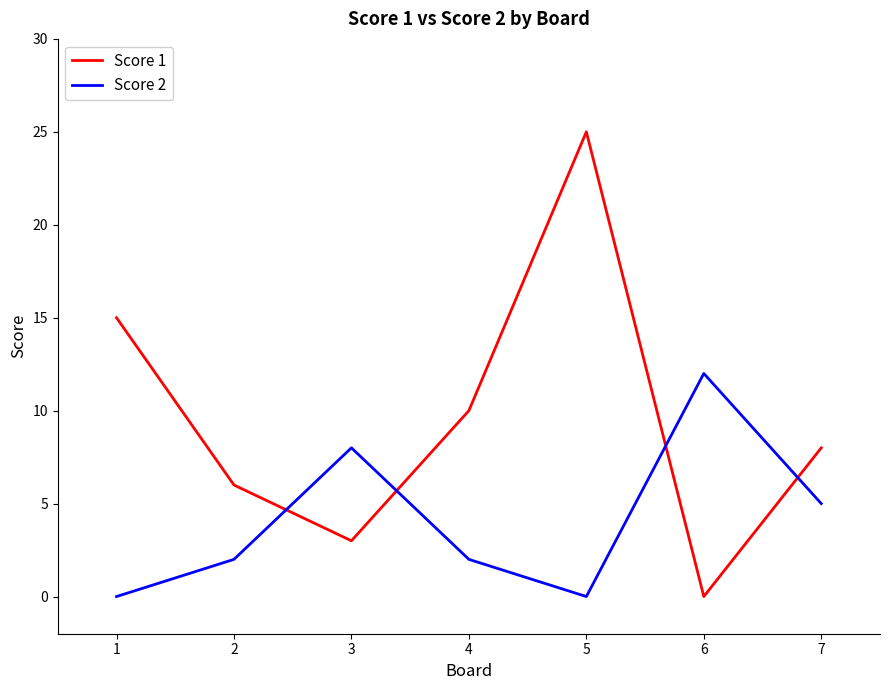

True or false: Score 2 has a value of 0 at 1.

True